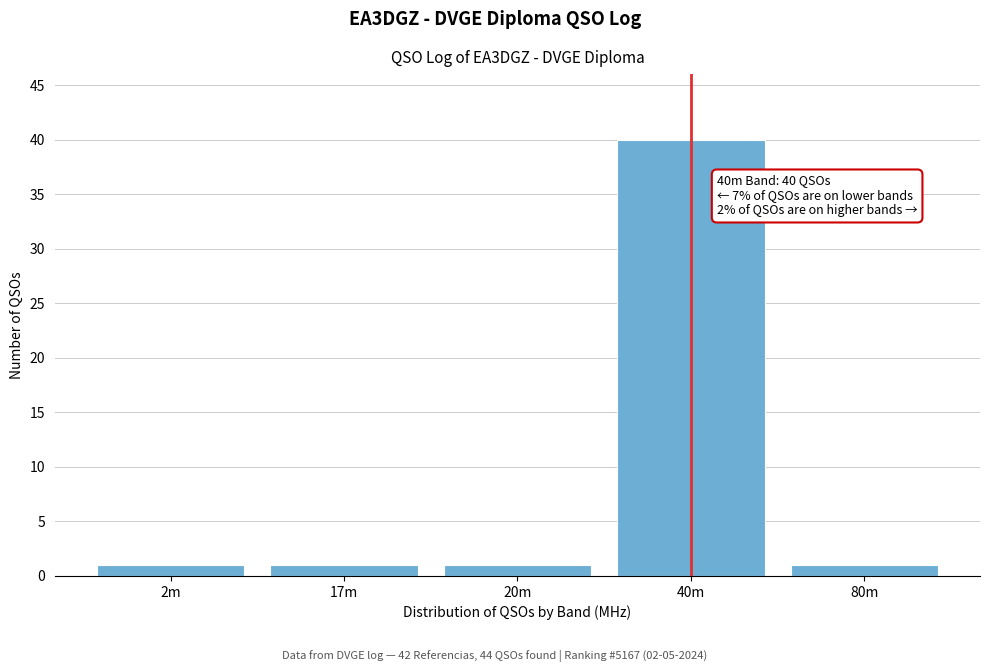

Reading right to left, transcribe all the data shown in this chart.

1	40	1	1	1